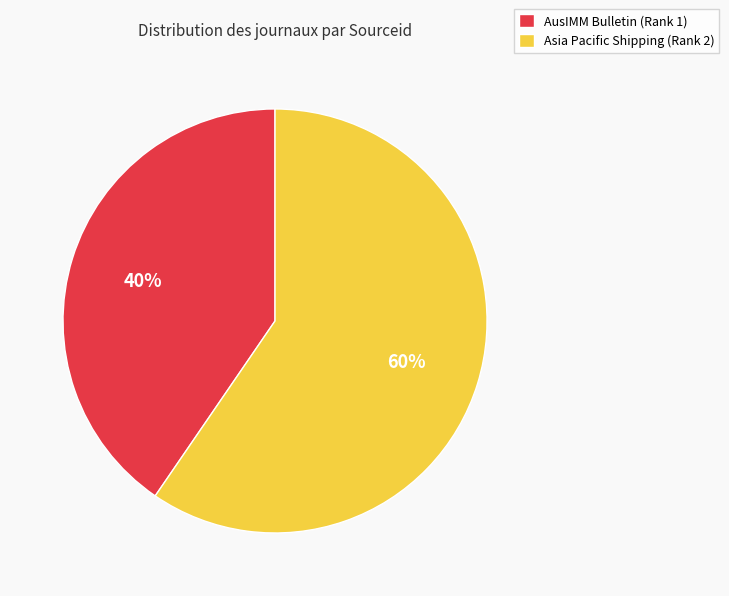

Between AusIMM Bulletin (Rank 1) and Asia Pacific Shipping (Rank 2), which is larger?

Asia Pacific Shipping (Rank 2)